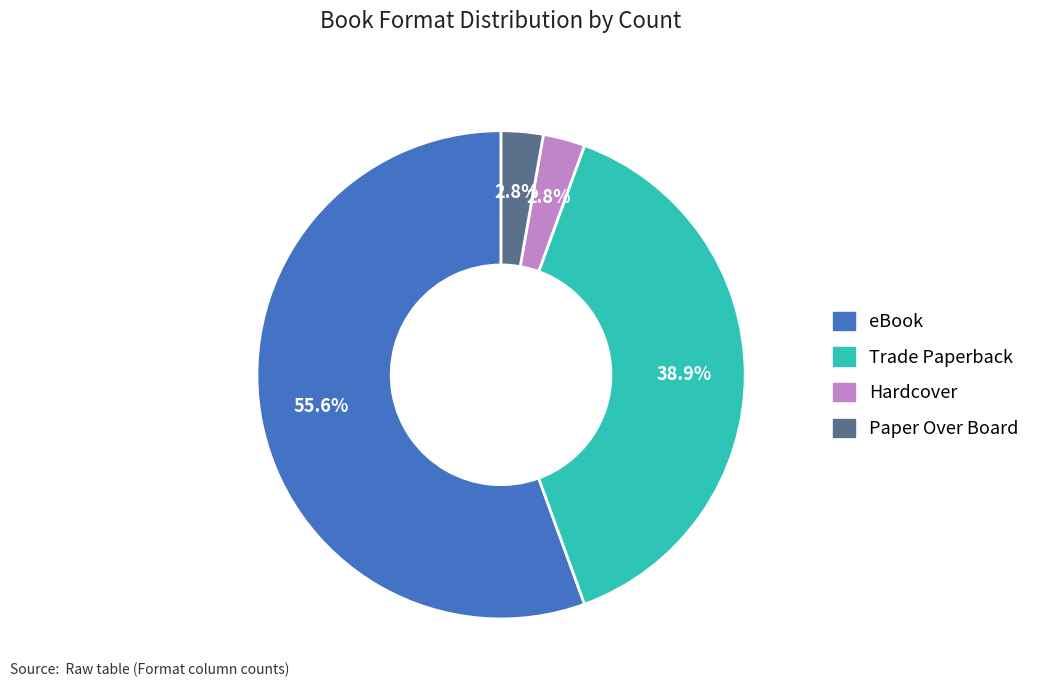

To the nearest percent, what is the difference between the Trade Paperback and Hardcover slice percentages?

36%